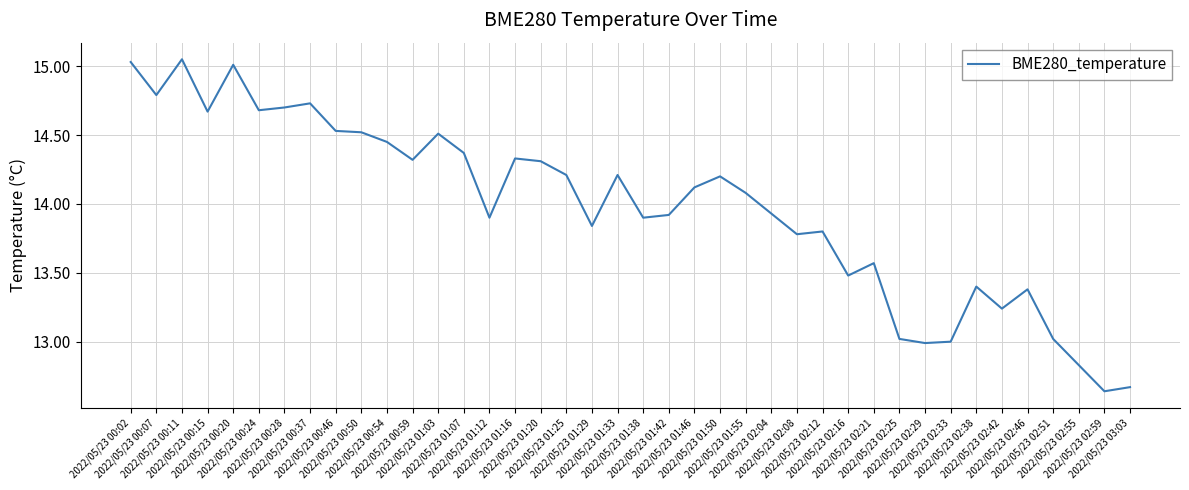

What is the difference between the maximum and minimum values?

2.4